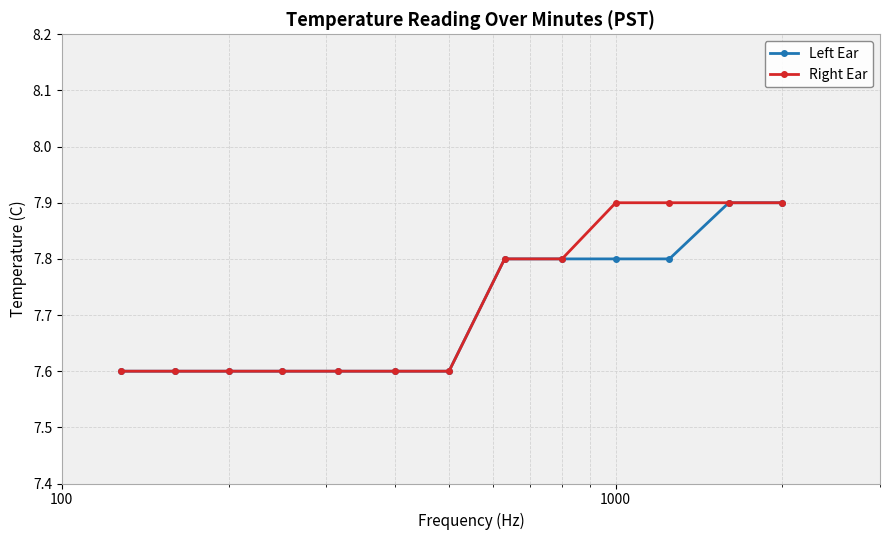

At how many categories does at least one series exceed 7?

13